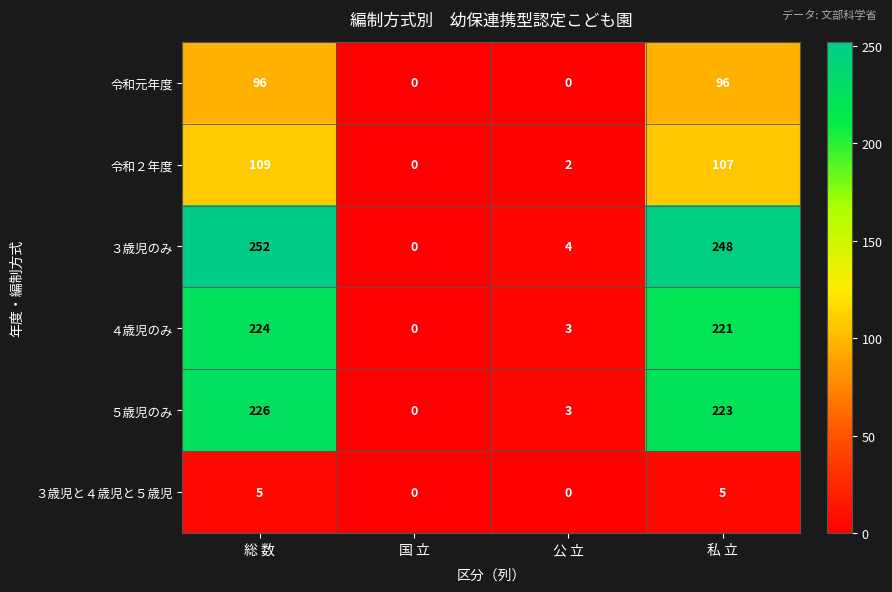

How many distinct data groups are displayed?

6